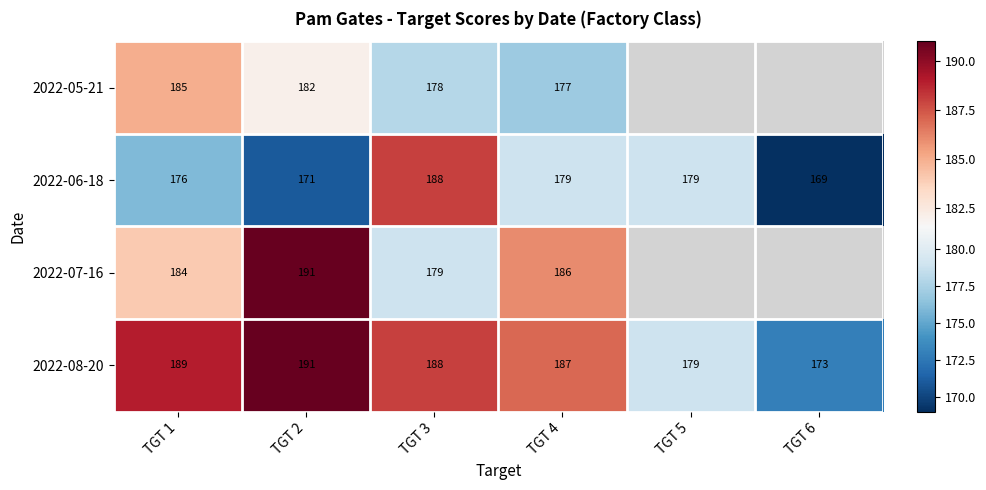

What is the sum of all 2022-08-20 values?

1107